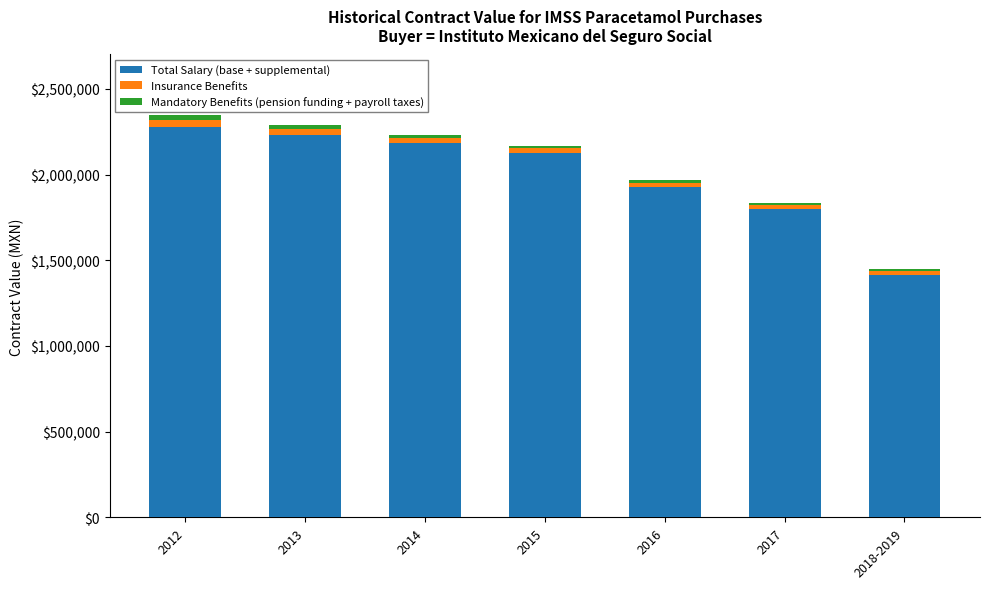

What is the minimum value for Total Salary (base + supplemental)?

1413255.0